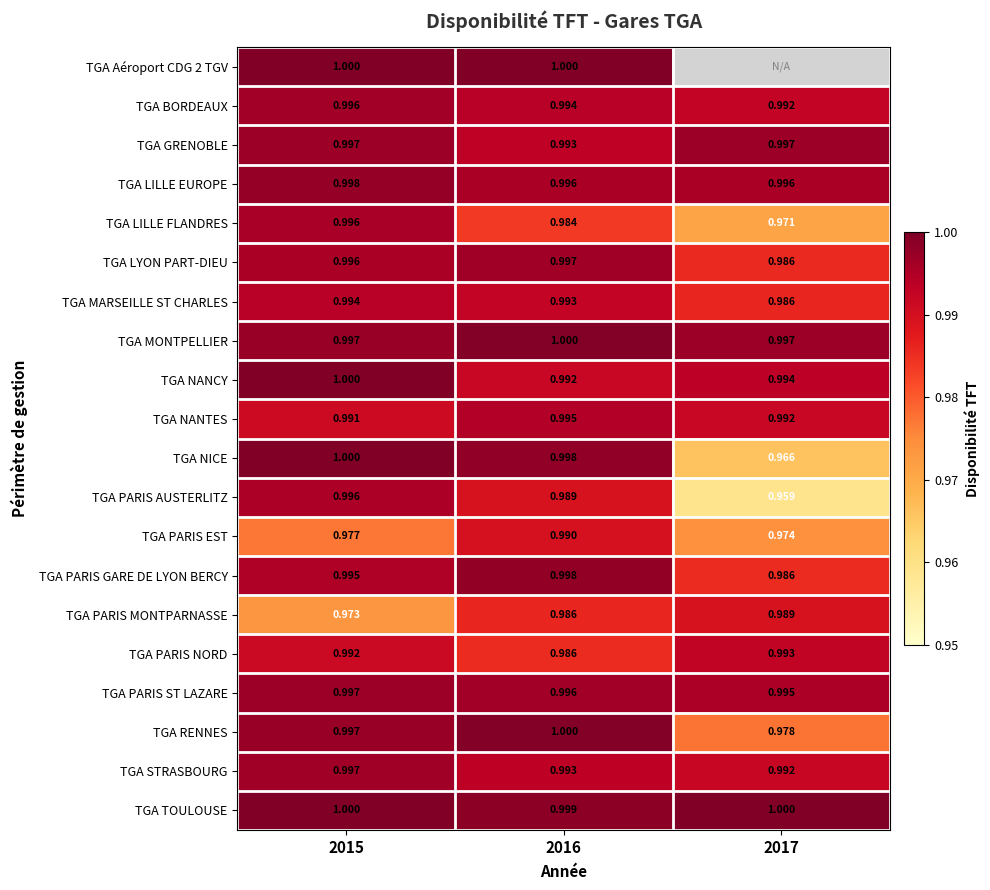

Is the value of TGA PARIS EST at 2016 greater than the value of TGA NICE at 2017?

Yes